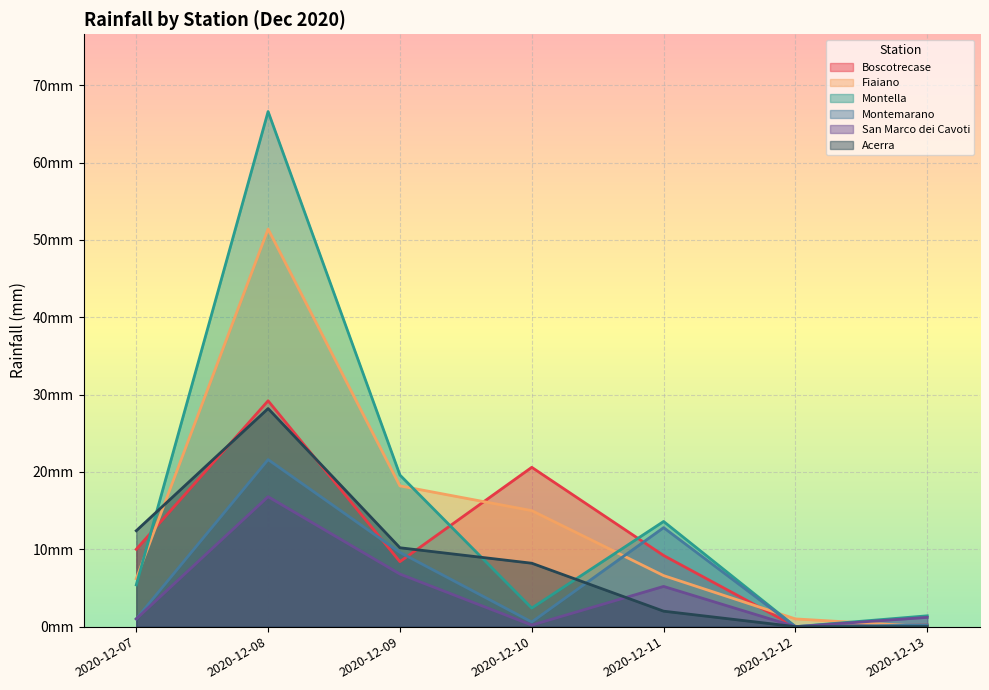

Reading left to right, what are all the values shown in this chart?

Boscotrecase: 2020-12-07=10.0	2020-12-08=29.2	2020-12-09=8.4	2020-12-10=20.6	2020-12-11=9.2	2020-12-12=0.0	2020-12-13=0.2
Fiaiano: 2020-12-07=6.2	2020-12-08=51.4	2020-12-09=18.2	2020-12-10=15.0	2020-12-11=6.6	2020-12-12=1.0	2020-12-13=0.0
Montella: 2020-12-07=5.4	2020-12-08=66.6	2020-12-09=19.6	2020-12-10=2.4	2020-12-11=13.6	2020-12-12=0.0	2020-12-13=1.4
Montemarano: 2020-12-07=1.0	2020-12-08=21.6	2020-12-09=9.6	2020-12-10=0.6	2020-12-11=12.8	2020-12-12=0.0	2020-12-13=0.2
San Marco dei Cavoti: 2020-12-07=1.0	2020-12-08=16.8	2020-12-09=6.8	2020-12-10=0.2	2020-12-11=5.2	2020-12-12=0.0	2020-12-13=1.2
Acerra: 2020-12-07=12.4	2020-12-08=28.2	2020-12-09=10.2	2020-12-10=8.2	2020-12-11=2.0	2020-12-12=0.0	2020-12-13=0.0